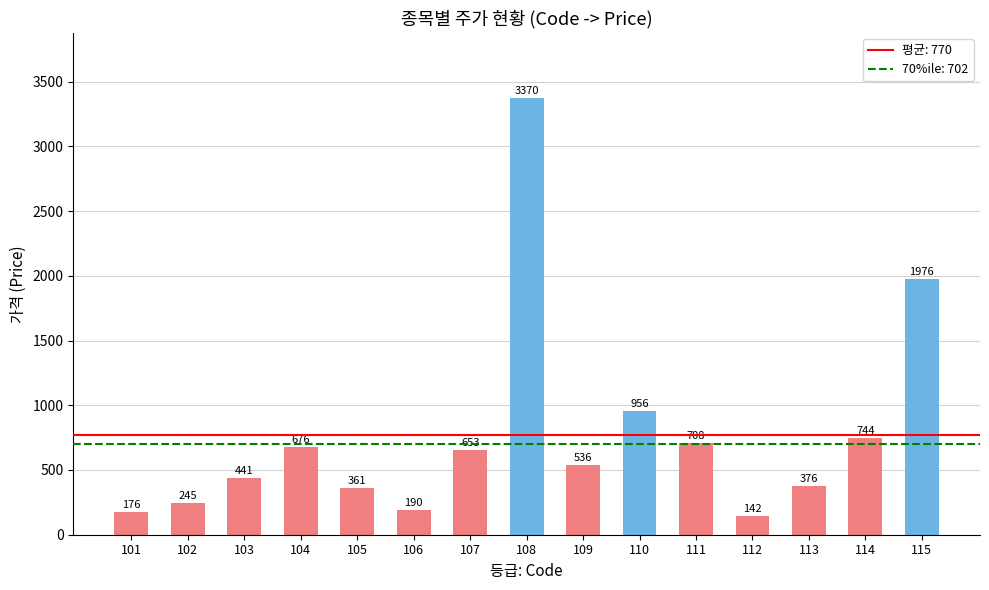

Which has a higher value, 101 or 104?

104